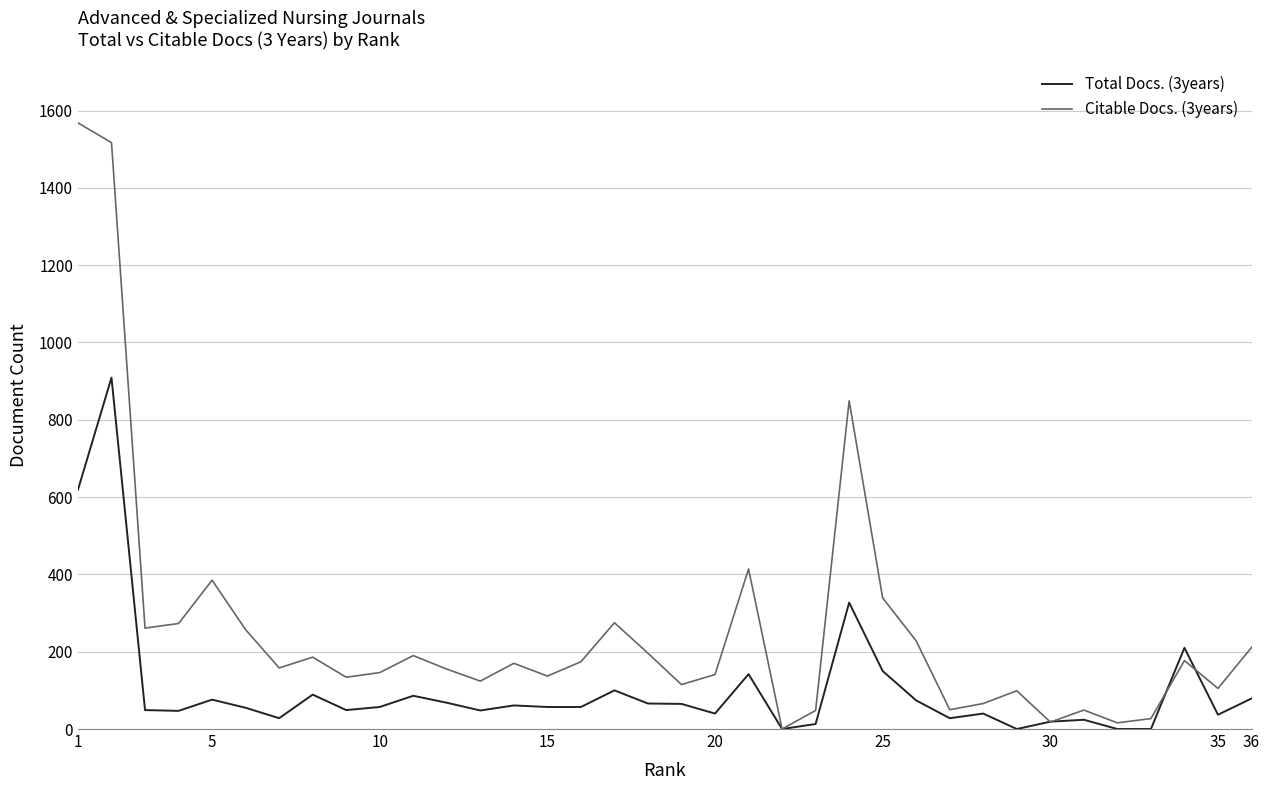

Rank the series by their maximum value, from lowest to highest.

Total Docs. (3years), Citable Docs. (3years)